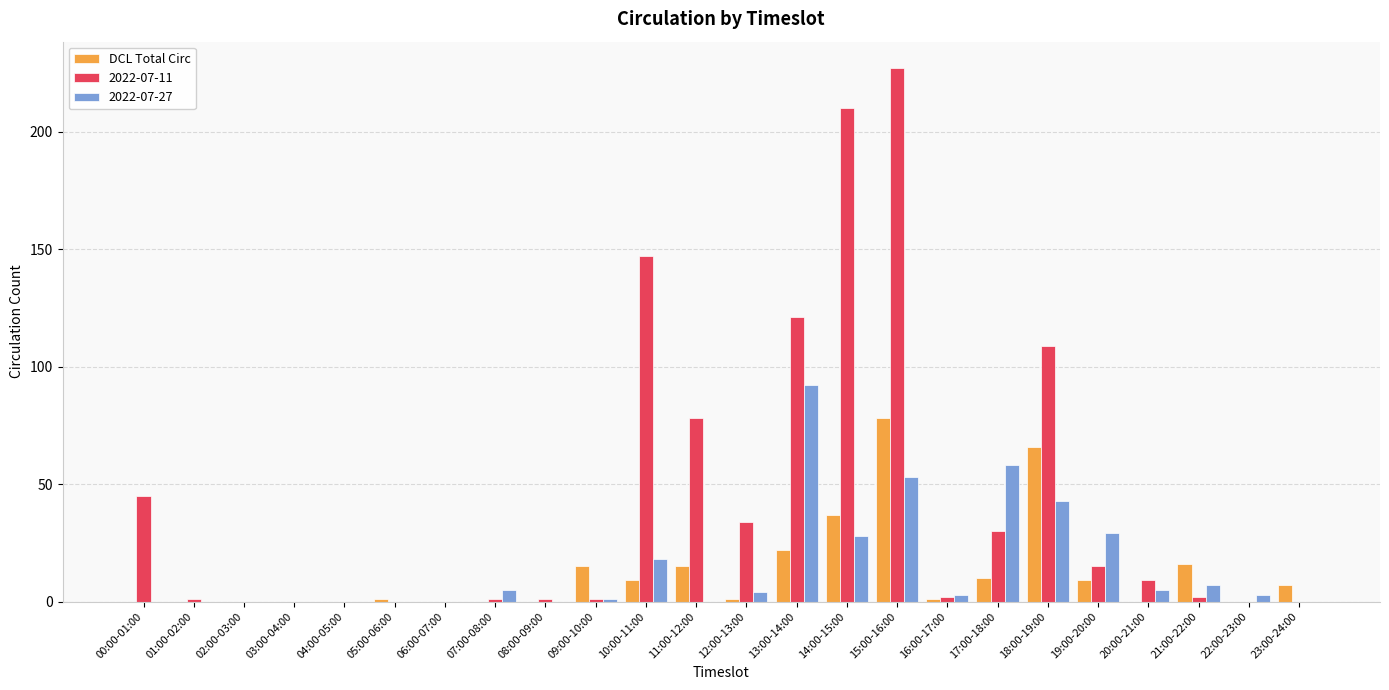

How many series are shown in this chart?

3